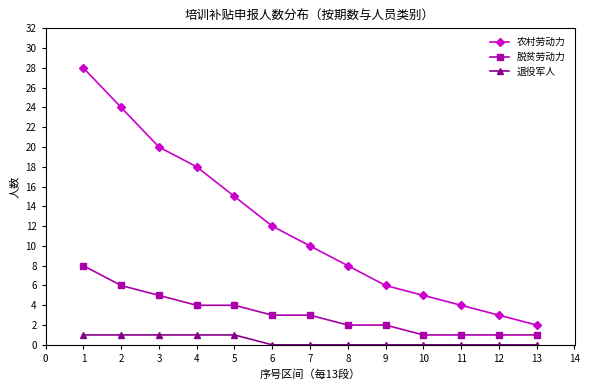

Which series has the widest spread of values?

农村劳动力